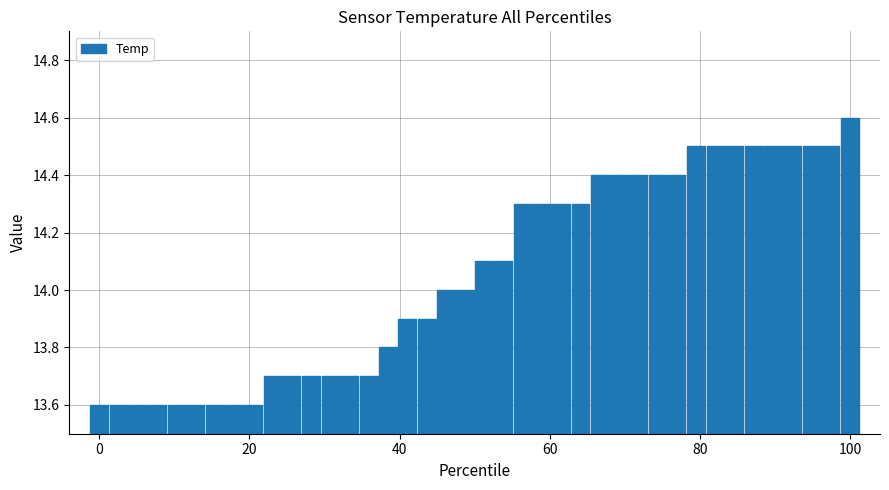

What is the minimum value shown in the chart?

13.6